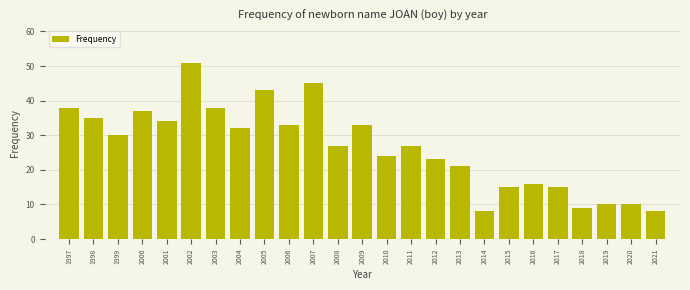

Reading left to right, transcribe all the data shown in this chart.

38	35	30	37	34	51	38	32	43	33	45	27	33	24	27	23	21	8	15	16	15	9	10	10	8